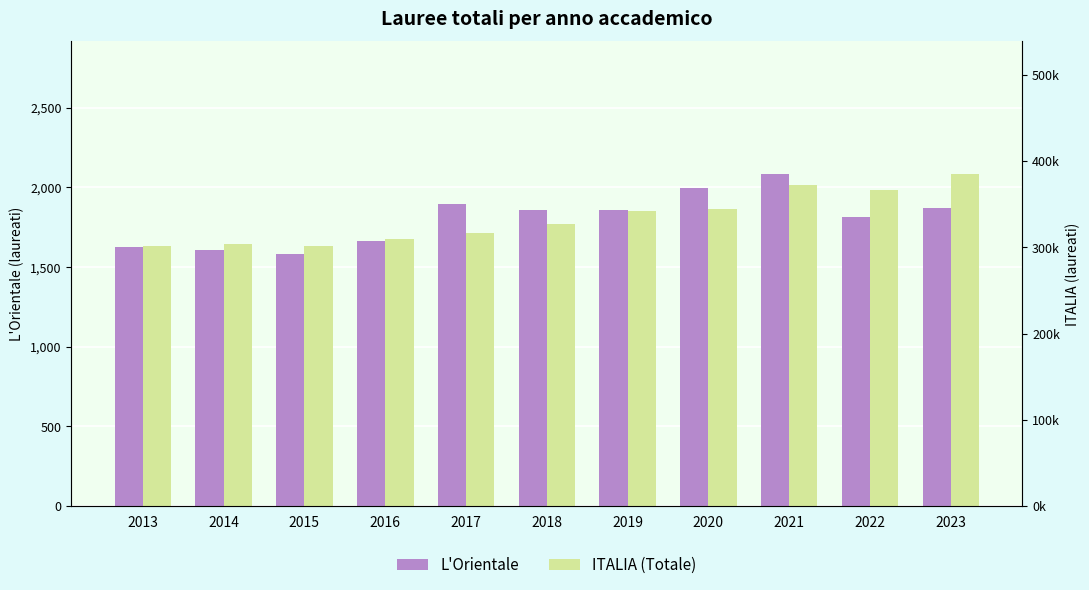

Does the chart contain any negative values?

No